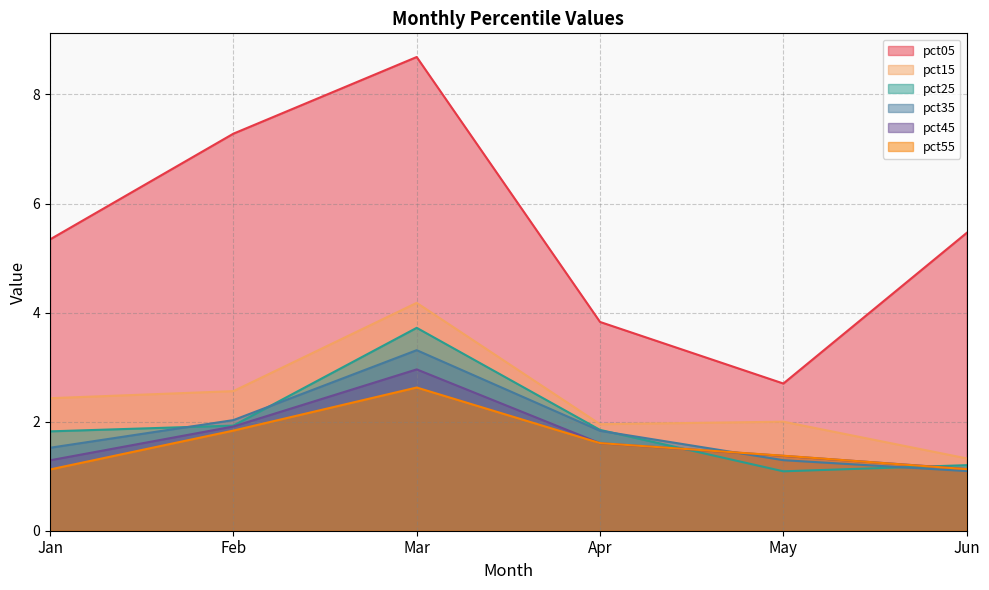

True or false: pct25 and pct15 cross at least once.

False